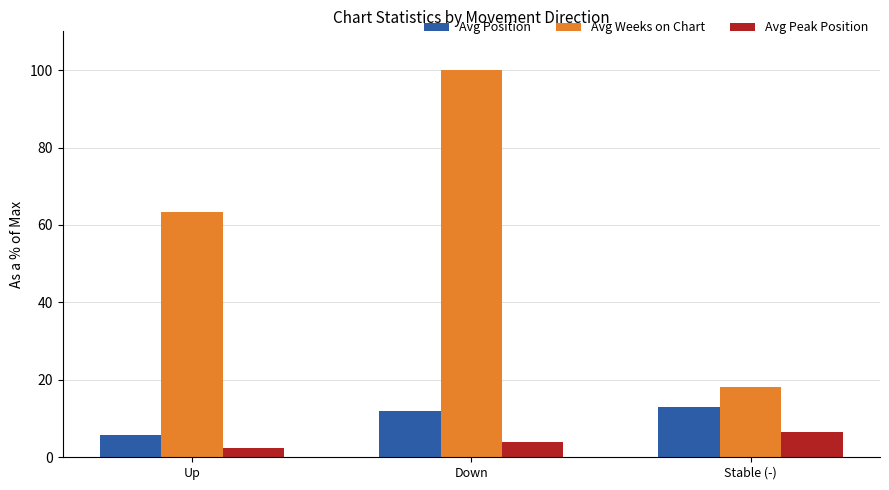

What is the approximate value of Avg Position at Down?

12.1